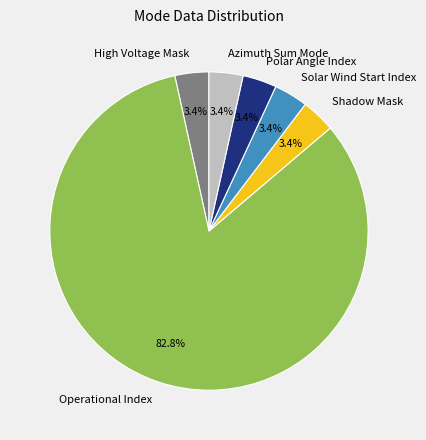

Combined, do Azimuth Sum Mode and Operational Index account for over 50%?

Yes